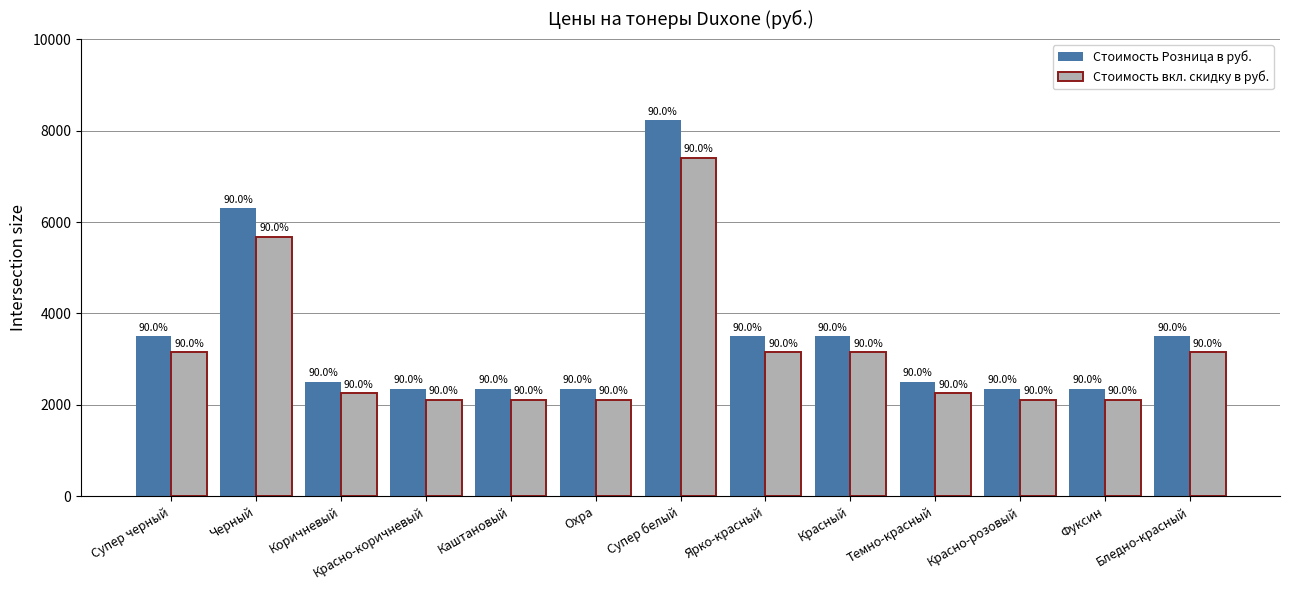

How many bars are there in each group?

2